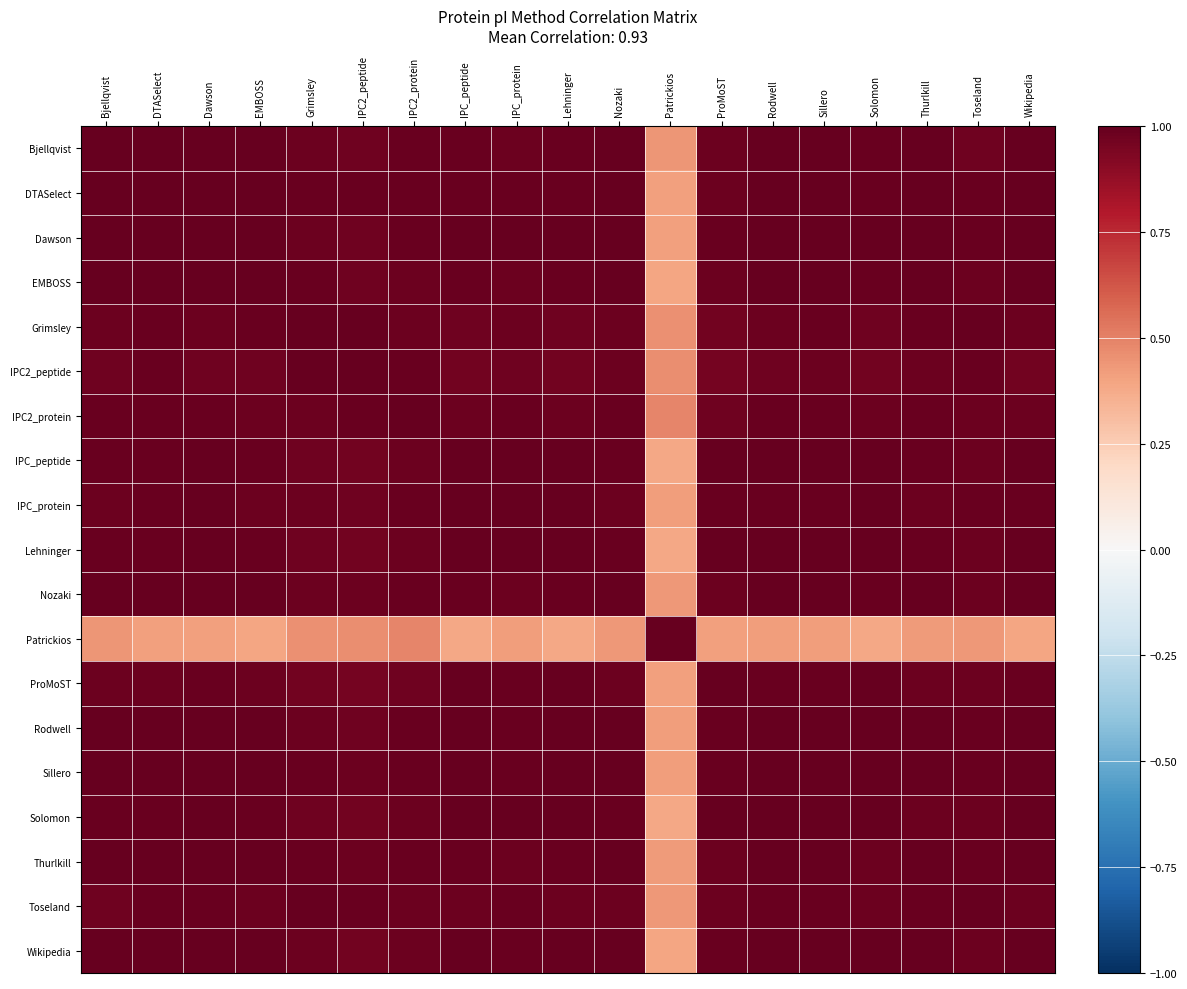

Reading right to left, list all the values displayed in this chart.

Bjellqvist: Wikipedia=1.0	Toseland=1.0	Thurlkill=1.0	Solomon=1.0	Sillero=1.0	Rodwell=1.0	ProMoST=1.0	Patrickios=0.4	Nozaki=1.0	Lehninger=1.0	IPC_protein=1.0	IPC_peptide=1.0	IPC2_protein=1.0	IPC2_peptide=1.0	Grimsley=1.0	EMBOSS=1.0	Dawson=1.0	DTASelect=1.0	Bjellqvist=1.0
DTASelect: Wikipedia=1.0	Toseland=1.0	Thurlkill=1.0	Solomon=1.0	Sillero=1.0	Rodwell=1.0	ProMoST=1.0	Patrickios=0.4	Nozaki=1.0	Lehninger=1.0	IPC_protein=1.0	IPC_peptide=1.0	IPC2_protein=1.0	IPC2_peptide=1.0	Grimsley=1.0	EMBOSS=1.0	Dawson=1.0	DTASelect=1.0	Bjellqvist=1.0
Dawson: Wikipedia=1.0	Toseland=1.0	Thurlkill=1.0	Solomon=1.0	Sillero=1.0	Rodwell=1.0	ProMoST=1.0	Patrickios=0.4	Nozaki=1.0	Lehninger=1.0	IPC_protein=1.0	IPC_peptide=1.0	IPC2_protein=1.0	IPC2_peptide=1.0	Grimsley=1.0	EMBOSS=1.0	Dawson=1.0	DTASelect=1.0	Bjellqvist=1.0
EMBOSS: Wikipedia=1.0	Toseland=1.0	Thurlkill=1.0	Solomon=1.0	Sillero=1.0	Rodwell=1.0	ProMoST=1.0	Patrickios=0.4	Nozaki=1.0	Lehninger=1.0	IPC_protein=1.0	IPC_peptide=1.0	IPC2_protein=1.0	IPC2_peptide=1.0	Grimsley=1.0	EMBOSS=1.0	Dawson=1.0	DTASelect=1.0	Bjellqvist=1.0
Grimsley: Wikipedia=1.0	Toseland=1.0	Thurlkill=1.0	Solomon=1.0	Sillero=1.0	Rodwell=1.0	ProMoST=1.0	Patrickios=0.5	Nozaki=1.0	Lehninger=1.0	IPC_protein=1.0	IPC_peptide=1.0	IPC2_protein=1.0	IPC2_peptide=1.0	Grimsley=1.0	EMBOSS=1.0	Dawson=1.0	DTASelect=1.0	Bjellqvist=1.0
IPC2_peptide: Wikipedia=1.0	Toseland=1.0	Thurlkill=1.0	Solomon=1.0	Sillero=1.0	Rodwell=1.0	ProMoST=1.0	Patrickios=0.5	Nozaki=1.0	Lehninger=1.0	IPC_protein=1.0	IPC_peptide=1.0	IPC2_protein=1.0	IPC2_peptide=1.0	Grimsley=1.0	EMBOSS=1.0	Dawson=1.0	DTASelect=1.0	Bjellqvist=1.0
IPC2_protein: Wikipedia=1.0	Toseland=1.0	Thurlkill=1.0	Solomon=1.0	Sillero=1.0	Rodwell=1.0	ProMoST=1.0	Patrickios=0.5	Nozaki=1.0	Lehninger=1.0	IPC_protein=1.0	IPC_peptide=1.0	IPC2_protein=1.0	IPC2_peptide=1.0	Grimsley=1.0	EMBOSS=1.0	Dawson=1.0	DTASelect=1.0	Bjellqvist=1.0
IPC_peptide: Wikipedia=1.0	Toseland=1.0	Thurlkill=1.0	Solomon=1.0	Sillero=1.0	Rodwell=1.0	ProMoST=1.0	Patrickios=0.4	Nozaki=1.0	Lehninger=1.0	IPC_protein=1.0	IPC_peptide=1.0	IPC2_protein=1.0	IPC2_peptide=1.0	Grimsley=1.0	EMBOSS=1.0	Dawson=1.0	DTASelect=1.0	Bjellqvist=1.0
IPC_protein: Wikipedia=1.0	Toseland=1.0	Thurlkill=1.0	Solomon=1.0	Sillero=1.0	Rodwell=1.0	ProMoST=1.0	Patrickios=0.4	Nozaki=1.0	Lehninger=1.0	IPC_protein=1.0	IPC_peptide=1.0	IPC2_protein=1.0	IPC2_peptide=1.0	Grimsley=1.0	EMBOSS=1.0	Dawson=1.0	DTASelect=1.0	Bjellqvist=1.0
Lehninger: Wikipedia=1.0	Toseland=1.0	Thurlkill=1.0	Solomon=1.0	Sillero=1.0	Rodwell=1.0	ProMoST=1.0	Patrickios=0.4	Nozaki=1.0	Lehninger=1.0	IPC_protein=1.0	IPC_peptide=1.0	IPC2_protein=1.0	IPC2_peptide=1.0	Grimsley=1.0	EMBOSS=1.0	Dawson=1.0	DTASelect=1.0	Bjellqvist=1.0
Nozaki: Wikipedia=1.0	Toseland=1.0	Thurlkill=1.0	Solomon=1.0	Sillero=1.0	Rodwell=1.0	ProMoST=1.0	Patrickios=0.4	Nozaki=1.0	Lehninger=1.0	IPC_protein=1.0	IPC_peptide=1.0	IPC2_protein=1.0	IPC2_peptide=1.0	Grimsley=1.0	EMBOSS=1.0	Dawson=1.0	DTASelect=1.0	Bjellqvist=1.0
Patrickios: Wikipedia=0.4	Toseland=0.4	Thurlkill=0.4	Solomon=0.4	Sillero=0.4	Rodwell=0.4	ProMoST=0.4	Patrickios=1.0	Nozaki=0.4	Lehninger=0.4	IPC_protein=0.4	IPC_peptide=0.4	IPC2_protein=0.5	IPC2_peptide=0.5	Grimsley=0.5	EMBOSS=0.4	Dawson=0.4	DTASelect=0.4	Bjellqvist=0.4
ProMoST: Wikipedia=1.0	Toseland=1.0	Thurlkill=1.0	Solomon=1.0	Sillero=1.0	Rodwell=1.0	ProMoST=1.0	Patrickios=0.4	Nozaki=1.0	Lehninger=1.0	IPC_protein=1.0	IPC_peptide=1.0	IPC2_protein=1.0	IPC2_peptide=1.0	Grimsley=1.0	EMBOSS=1.0	Dawson=1.0	DTASelect=1.0	Bjellqvist=1.0
Rodwell: Wikipedia=1.0	Toseland=1.0	Thurlkill=1.0	Solomon=1.0	Sillero=1.0	Rodwell=1.0	ProMoST=1.0	Patrickios=0.4	Nozaki=1.0	Lehninger=1.0	IPC_protein=1.0	IPC_peptide=1.0	IPC2_protein=1.0	IPC2_peptide=1.0	Grimsley=1.0	EMBOSS=1.0	Dawson=1.0	DTASelect=1.0	Bjellqvist=1.0
Sillero: Wikipedia=1.0	Toseland=1.0	Thurlkill=1.0	Solomon=1.0	Sillero=1.0	Rodwell=1.0	ProMoST=1.0	Patrickios=0.4	Nozaki=1.0	Lehninger=1.0	IPC_protein=1.0	IPC_peptide=1.0	IPC2_protein=1.0	IPC2_peptide=1.0	Grimsley=1.0	EMBOSS=1.0	Dawson=1.0	DTASelect=1.0	Bjellqvist=1.0
Solomon: Wikipedia=1.0	Toseland=1.0	Thurlkill=1.0	Solomon=1.0	Sillero=1.0	Rodwell=1.0	ProMoST=1.0	Patrickios=0.4	Nozaki=1.0	Lehninger=1.0	IPC_protein=1.0	IPC_peptide=1.0	IPC2_protein=1.0	IPC2_peptide=1.0	Grimsley=1.0	EMBOSS=1.0	Dawson=1.0	DTASelect=1.0	Bjellqvist=1.0
Thurlkill: Wikipedia=1.0	Toseland=1.0	Thurlkill=1.0	Solomon=1.0	Sillero=1.0	Rodwell=1.0	ProMoST=1.0	Patrickios=0.4	Nozaki=1.0	Lehninger=1.0	IPC_protein=1.0	IPC_peptide=1.0	IPC2_protein=1.0	IPC2_peptide=1.0	Grimsley=1.0	EMBOSS=1.0	Dawson=1.0	DTASelect=1.0	Bjellqvist=1.0
Toseland: Wikipedia=1.0	Toseland=1.0	Thurlkill=1.0	Solomon=1.0	Sillero=1.0	Rodwell=1.0	ProMoST=1.0	Patrickios=0.4	Nozaki=1.0	Lehninger=1.0	IPC_protein=1.0	IPC_peptide=1.0	IPC2_protein=1.0	IPC2_peptide=1.0	Grimsley=1.0	EMBOSS=1.0	Dawson=1.0	DTASelect=1.0	Bjellqvist=1.0
Wikipedia: Wikipedia=1.0	Toseland=1.0	Thurlkill=1.0	Solomon=1.0	Sillero=1.0	Rodwell=1.0	ProMoST=1.0	Patrickios=0.4	Nozaki=1.0	Lehninger=1.0	IPC_protein=1.0	IPC_peptide=1.0	IPC2_protein=1.0	IPC2_peptide=1.0	Grimsley=1.0	EMBOSS=1.0	Dawson=1.0	DTASelect=1.0	Bjellqvist=1.0